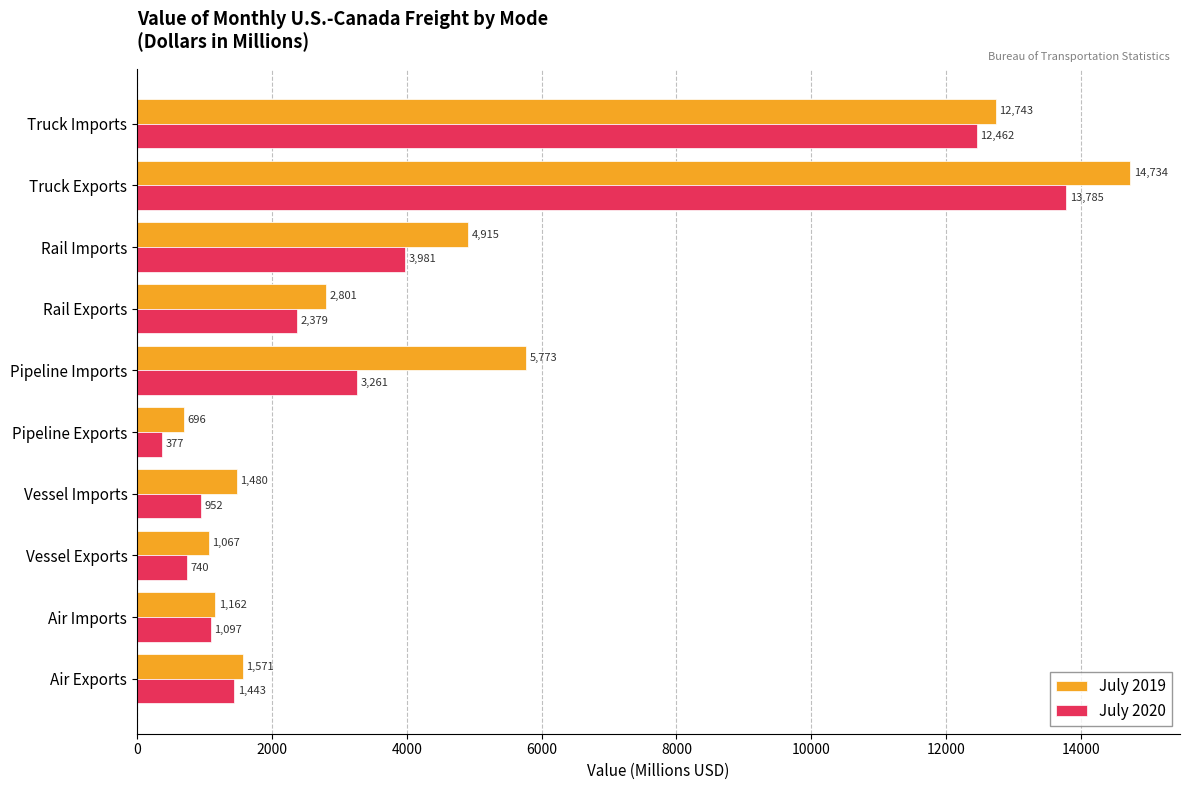

Which series has the largest range (max minus min)?

July 2019